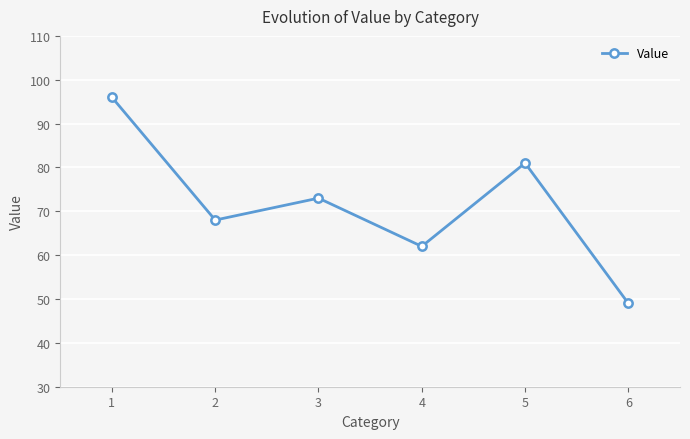

How many data points does each series have?

6